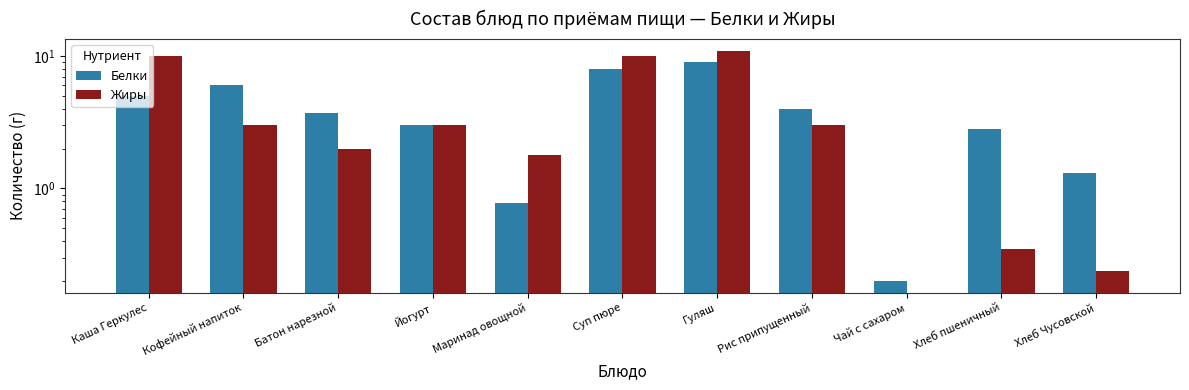

What is the difference between the maximum and minimum values in the Жиры series?

11.0